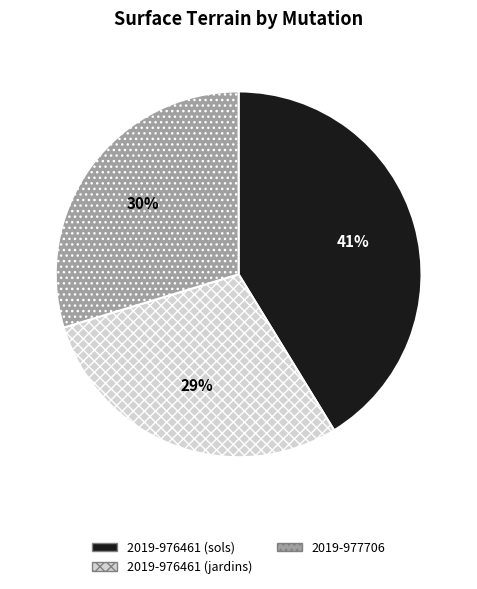

Count the number of slices in the pie.

3